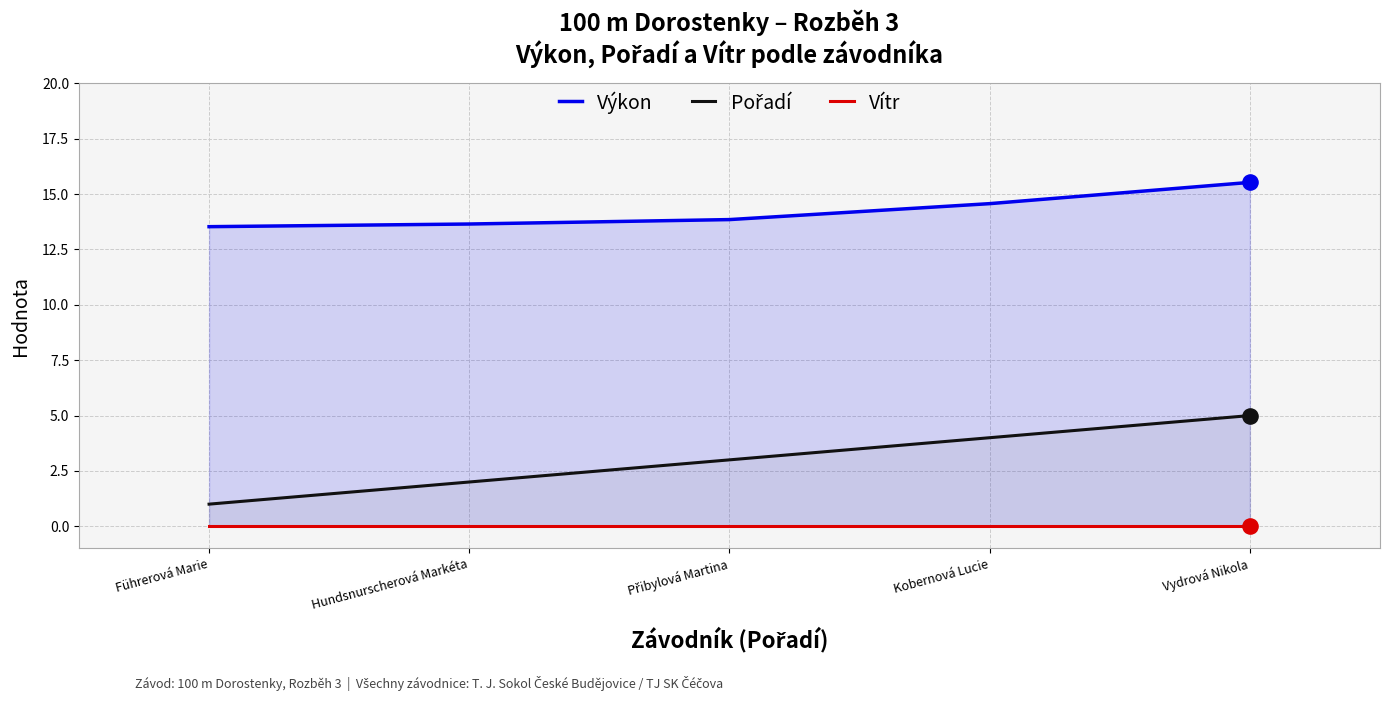

Which series has the largest total across all categories?

Výkon